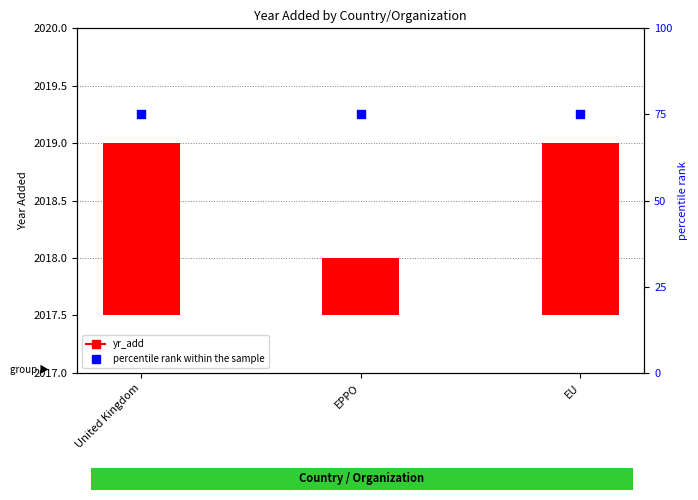

What are all the series names shown in the legend?

yr_add, percentile rank within the sample